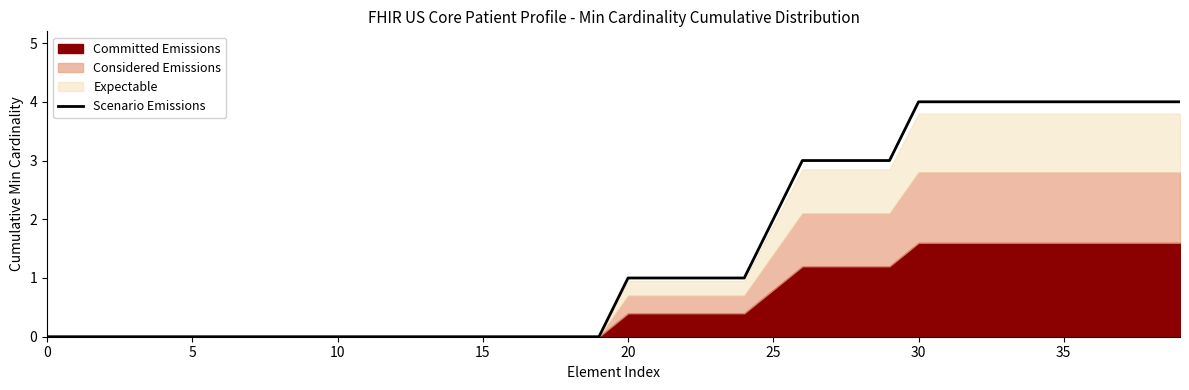

The chart shows a value of 0 at 9. True or false?

True